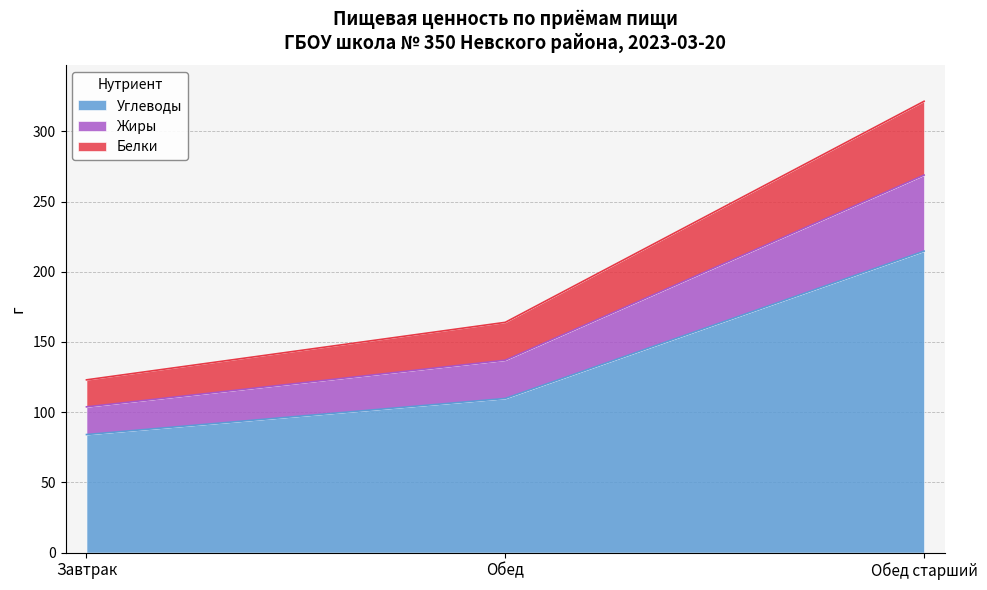

At which category is the sum across all series the highest?

Обед старший